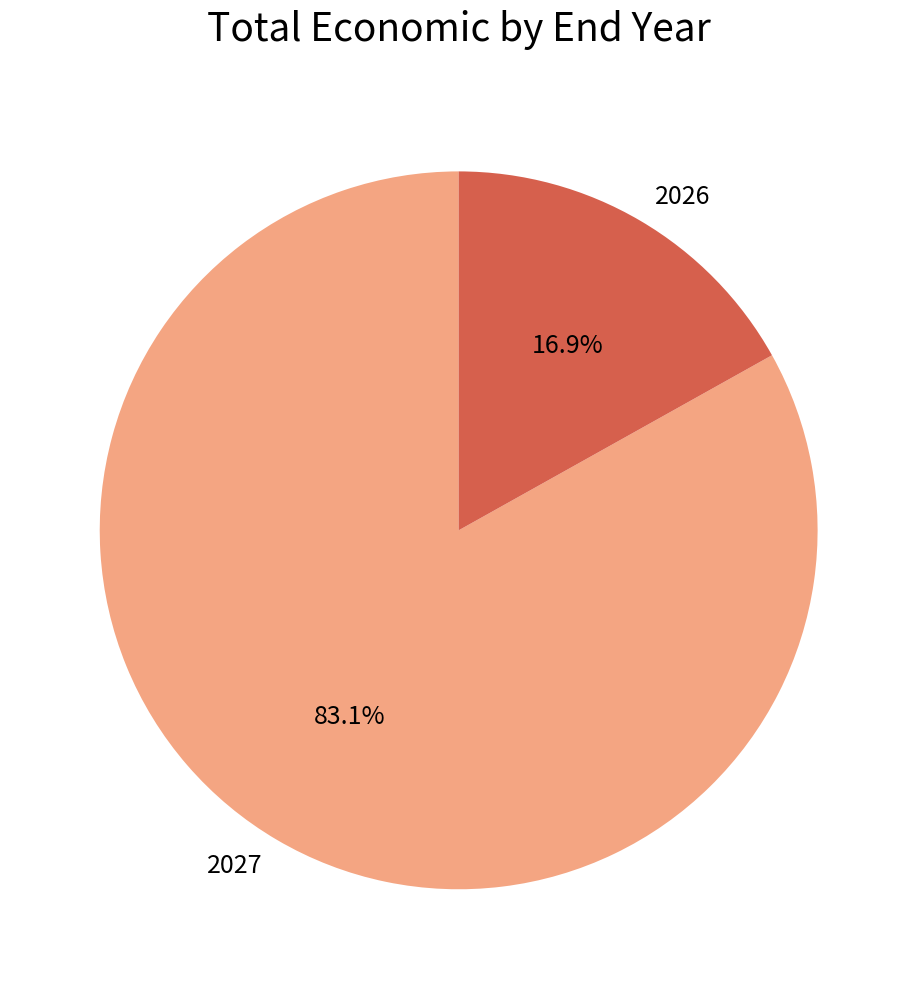

How much of the chart is everything except 2027?

16.9%